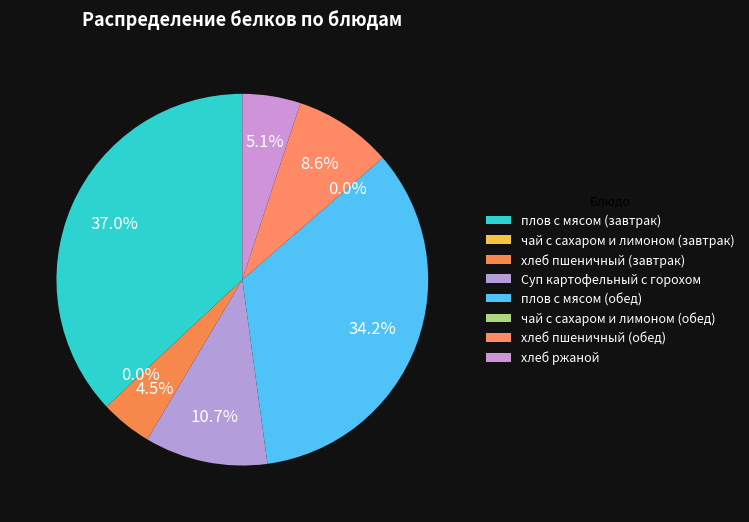

What is the largest slice in the pie chart?

плов с мясом (завтрак)